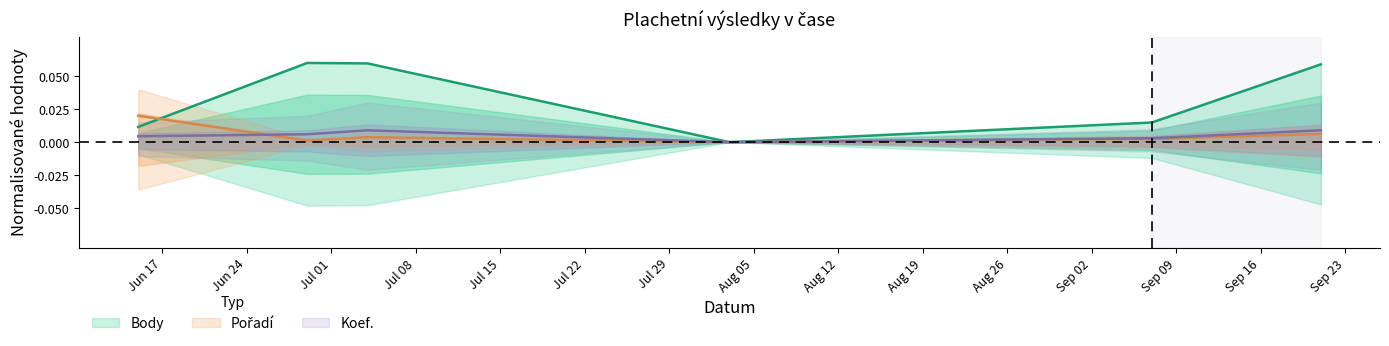

What are all the series names shown in the legend?

Body, Pořadí, Koef.